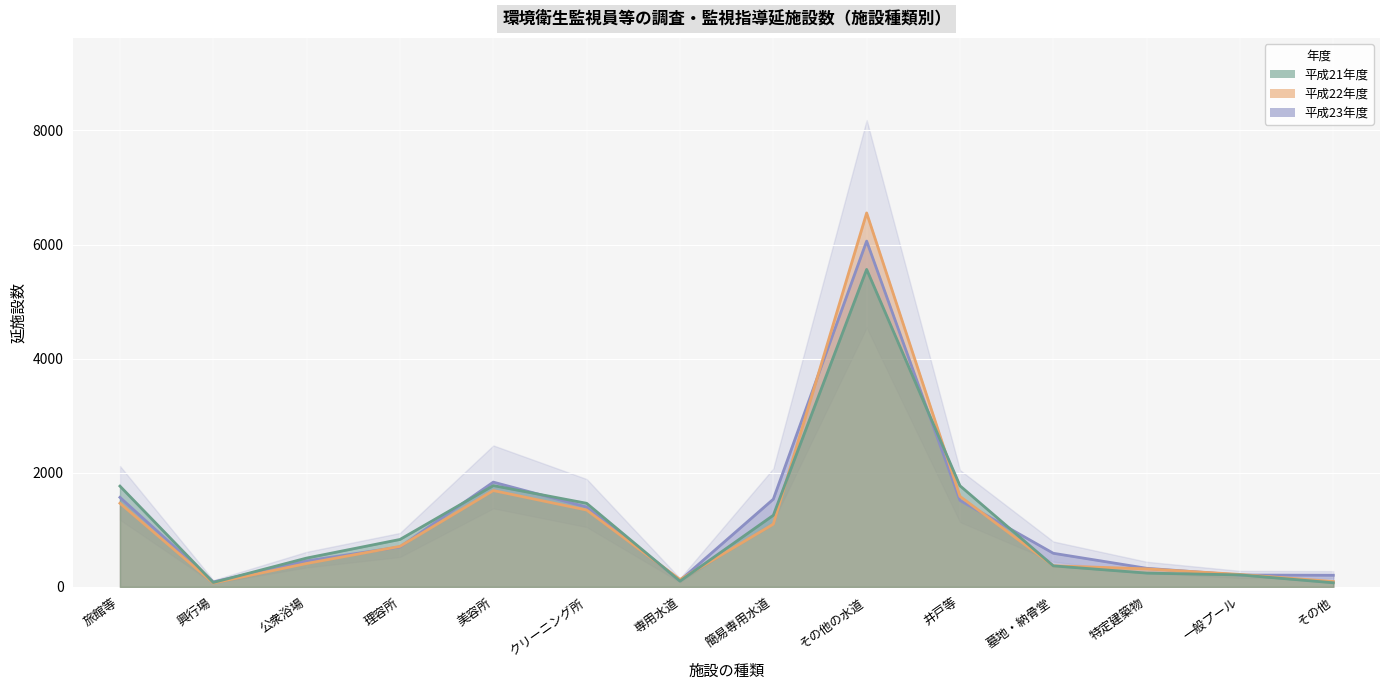

How many values in the 平成23年度 series exceed 700?

6